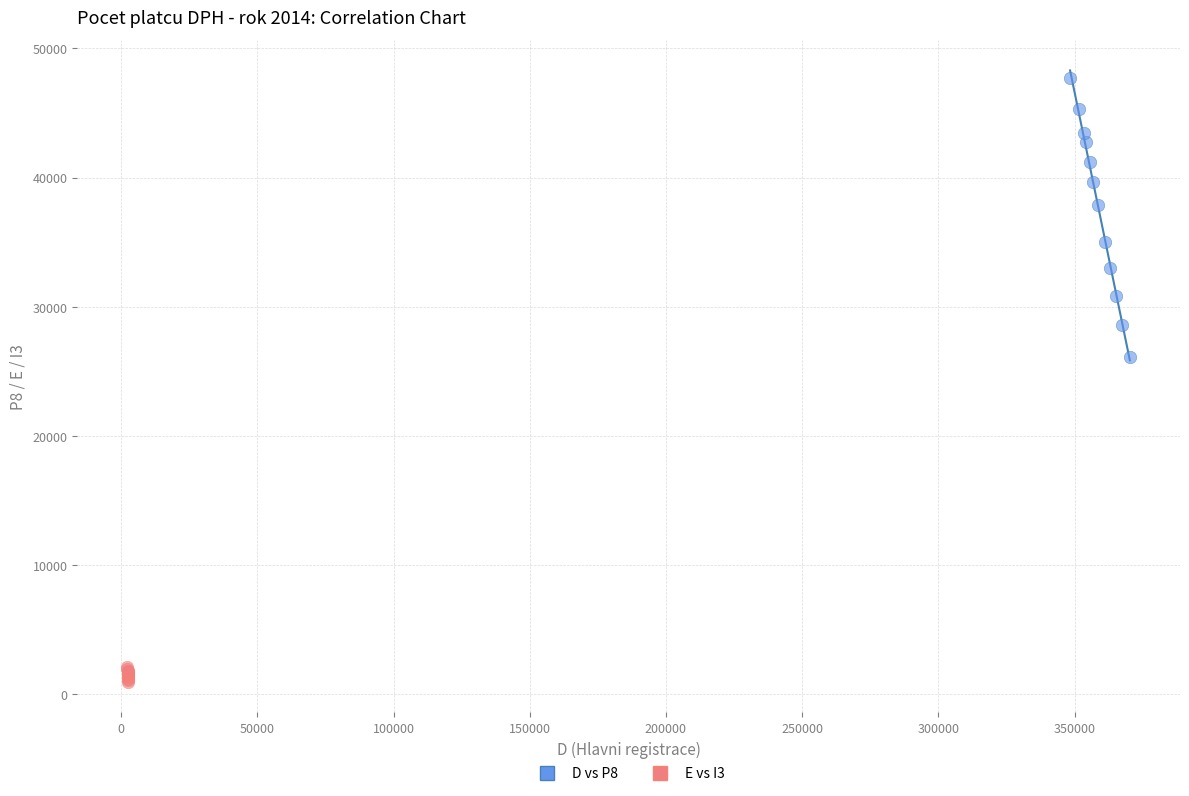

Which series has the largest Y range (max minus min)?

D vs P8